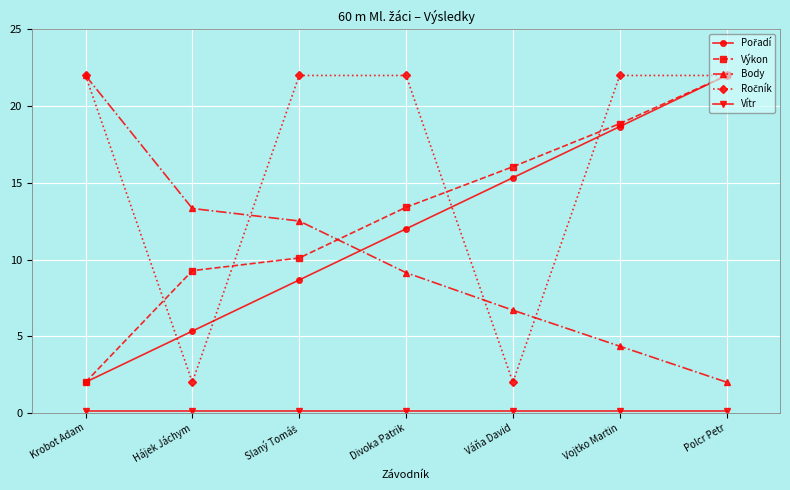

What is the greatest value displayed?

22.0